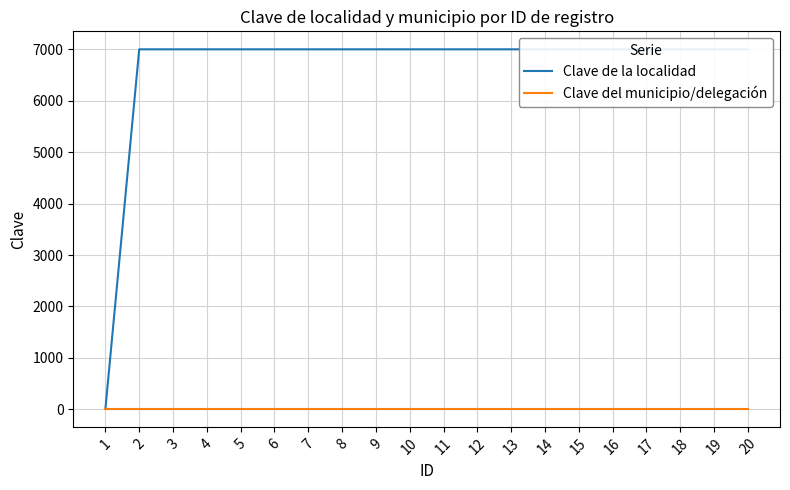

Reading right to left, transcribe all the data shown in this chart.

Clave de la localidad: 7001	7001	7001	7001	7001	7001	7001	7001	7001	7001	7001	7001	7001	7001	7001	7001	7001	7001	7001	7
Clave del municipio/delegación: 7	7	7	7	7	7	7	7	7	7	7	7	7	7	7	7	7	7	7	7